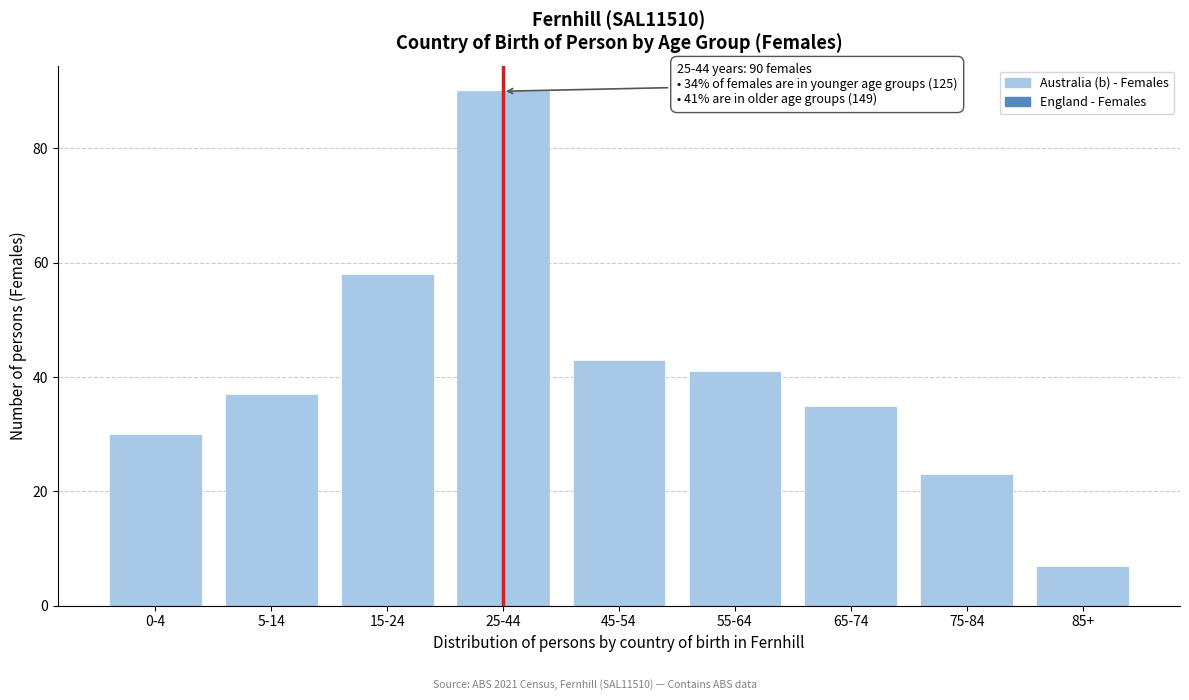

Reading left to right, list all the values displayed in this chart.

30	37	58	90	43	41	35	23	7